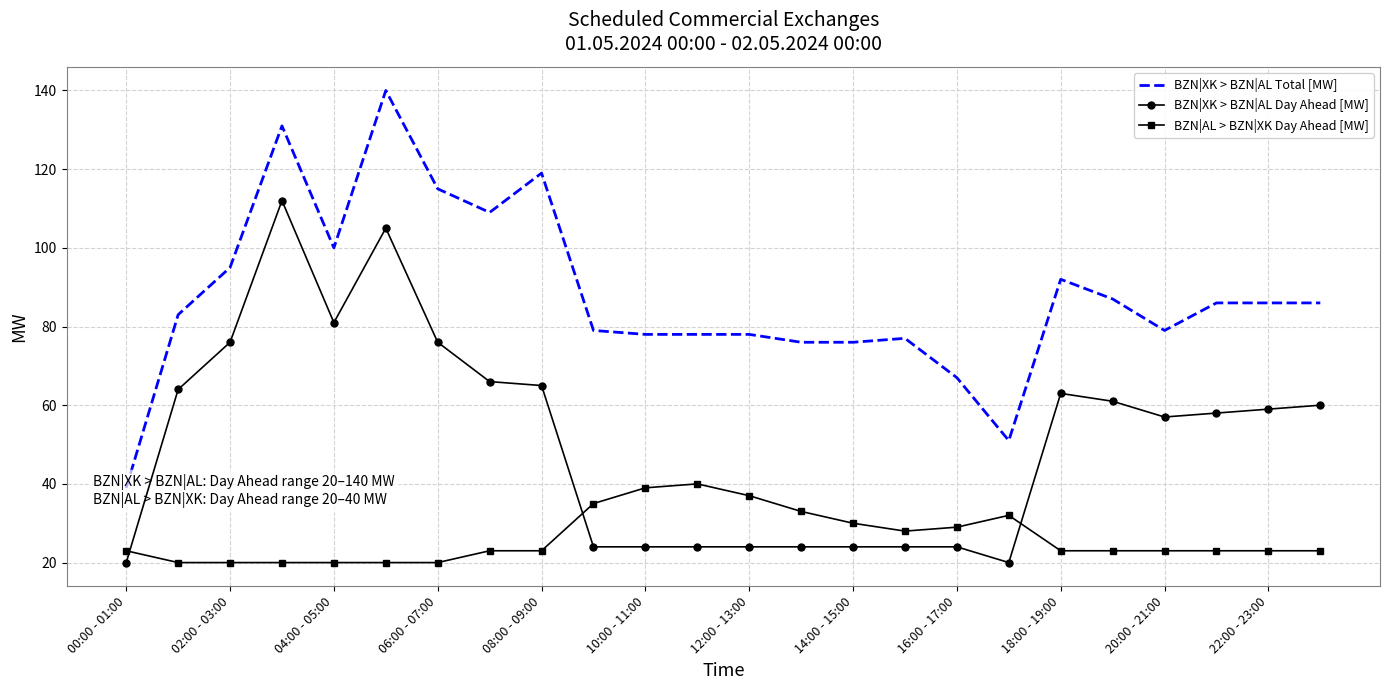

Where is the first local minimum for BZN|XK > BZN|AL Day Ahead [MW]?

04:00 - 05:00